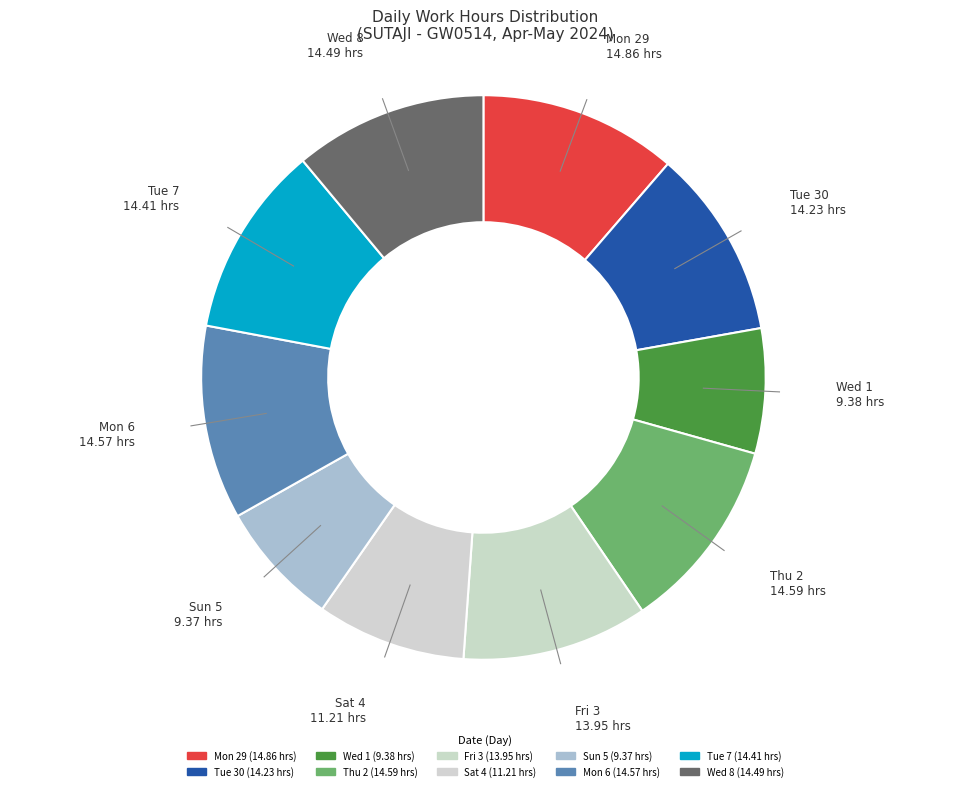

Combined, do Thu 2 and Wed 1 account for over 50%?

No